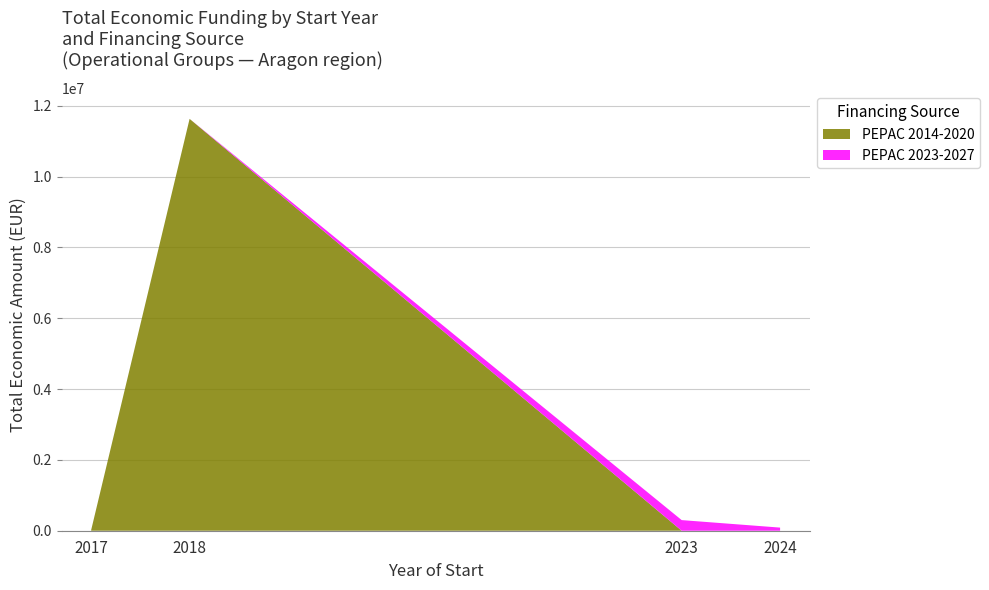

At which category is the sum across all series the highest?

2018